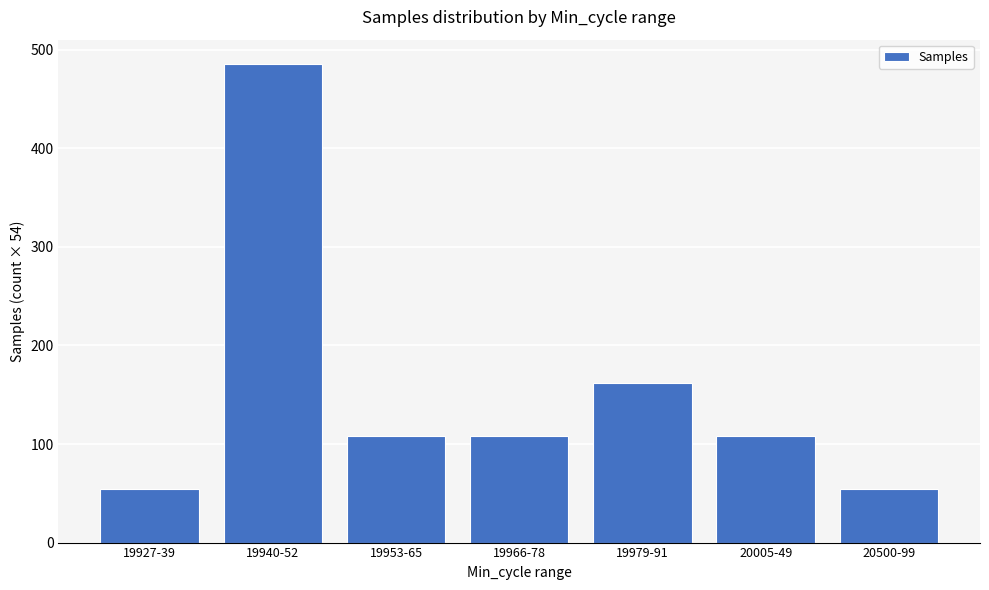

How many bars are there in total?

7